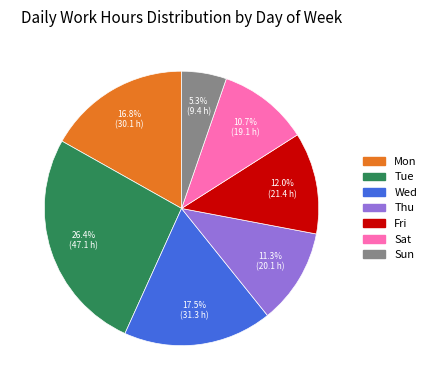

Rank the categories by value from highest to lowest.

Tue, Wed, Mon, Fri, Thu, Sat, Sun